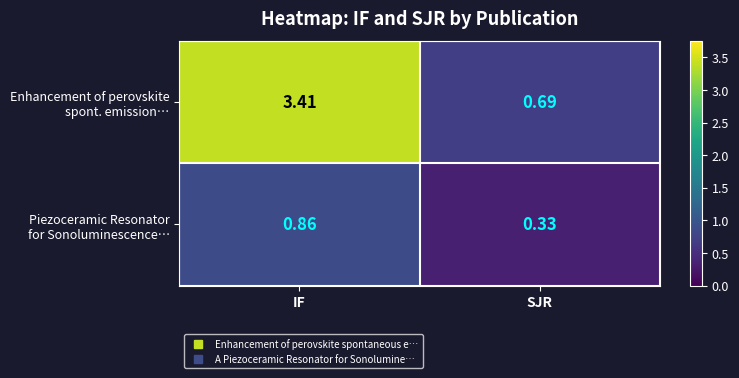

At which category does the chart reach its minimum across all series?

SJR